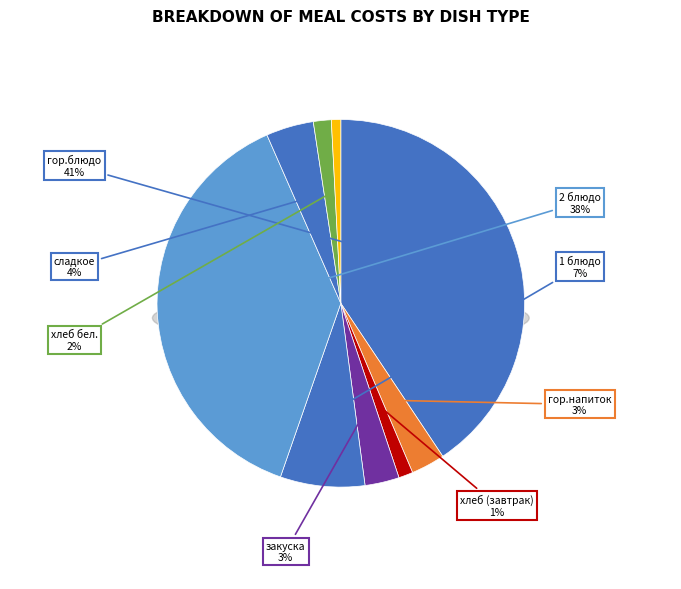

Does any single category account for the majority?

No